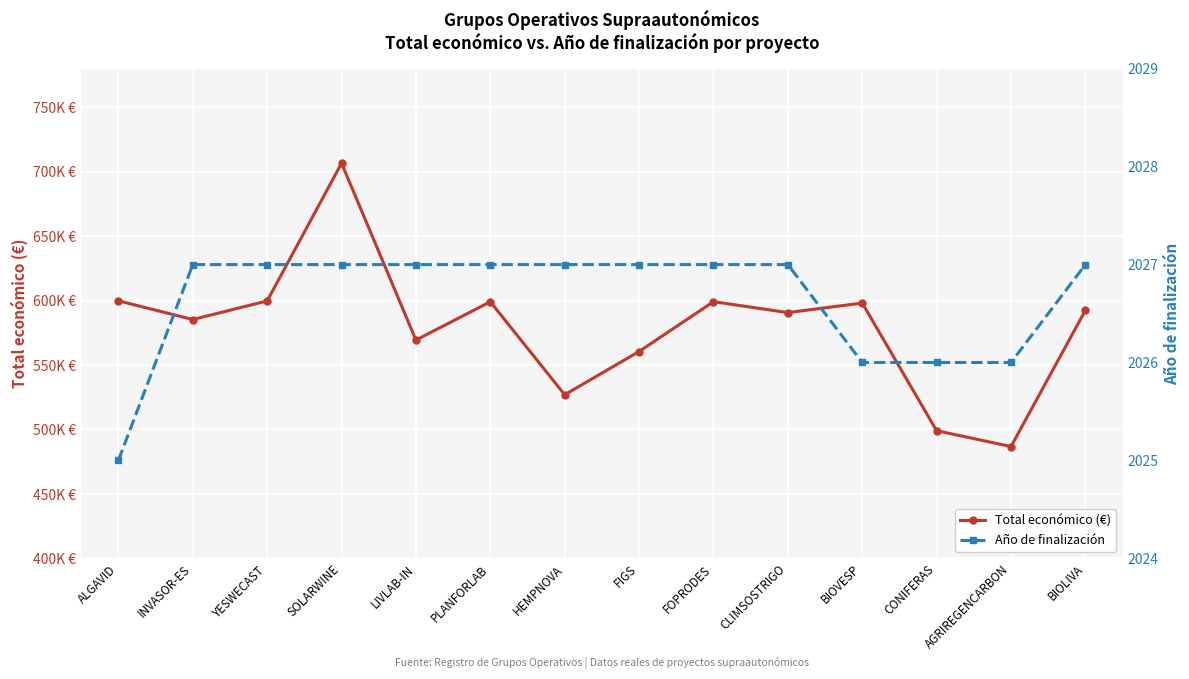

Reading right to left, extract all data points from this chart.

Total económico (€): BIOLIVA=592475	AGRIREGENCARBON=486756	CONIFERAS=499059	BIOVESP=598139	CLIMSOSTRIGO=590712	FOPRODES=599211	FIGS=560529	HEMPNOVA=526962	PLANFORLAB=599134	LIVLAB-IN=569416	SOLARWINE=706697	YESWECAST=599792	INVASOR-ES=585346	ALGAVID=599883
Año de finalización: BIOLIVA=2027	AGRIREGENCARBON=2026	CONIFERAS=2026	BIOVESP=2026	CLIMSOSTRIGO=2027	FOPRODES=2027	FIGS=2027	HEMPNOVA=2027	PLANFORLAB=2027	LIVLAB-IN=2027	SOLARWINE=2027	YESWECAST=2027	INVASOR-ES=2027	ALGAVID=2025